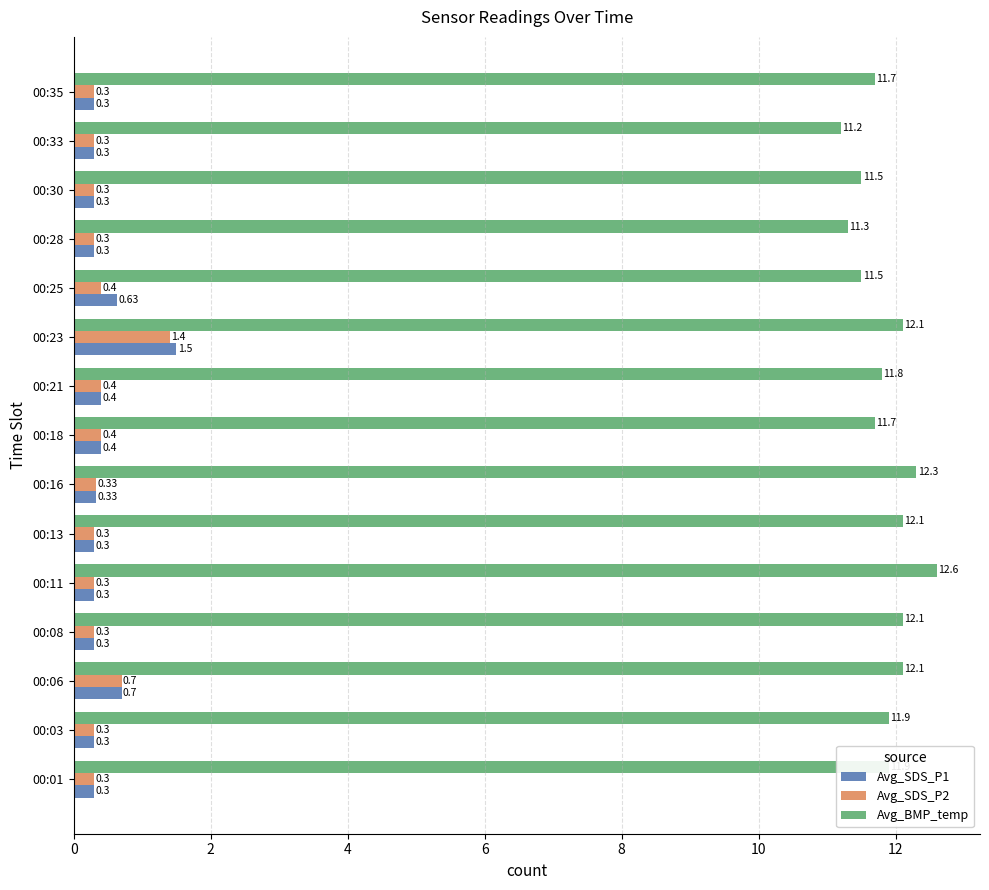

What is the average value of the Avg_BMP_temp series?

11.9